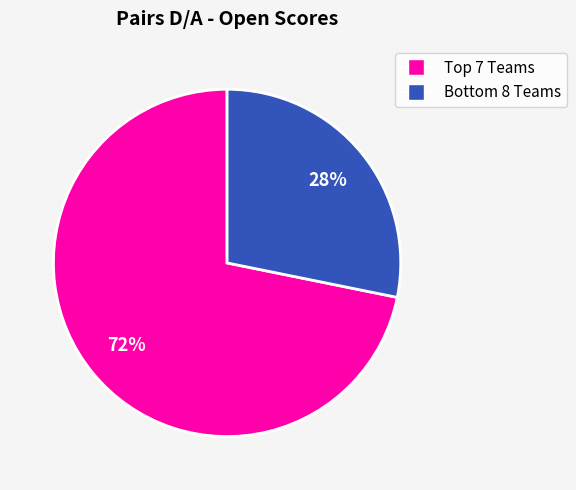

To the nearest percent, what is the difference between the largest and smallest slice percentages?

44%